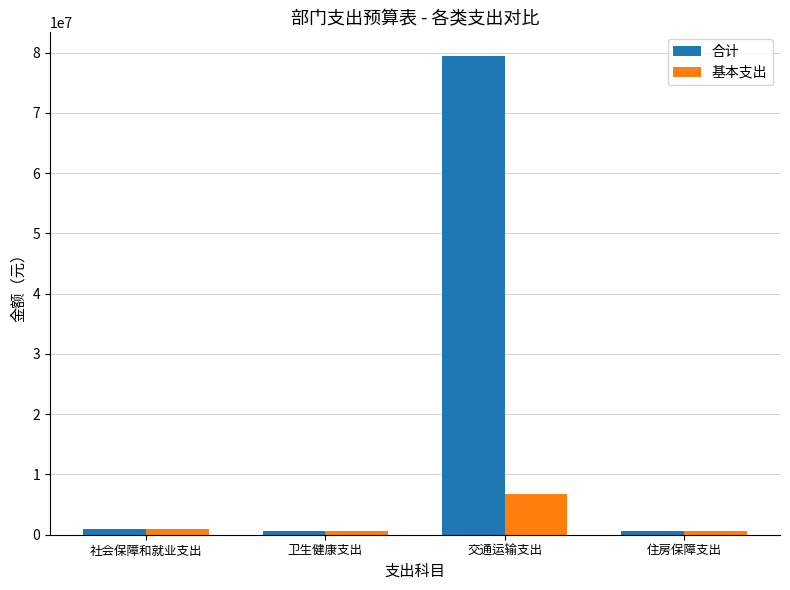

How many bars are there in total?

8